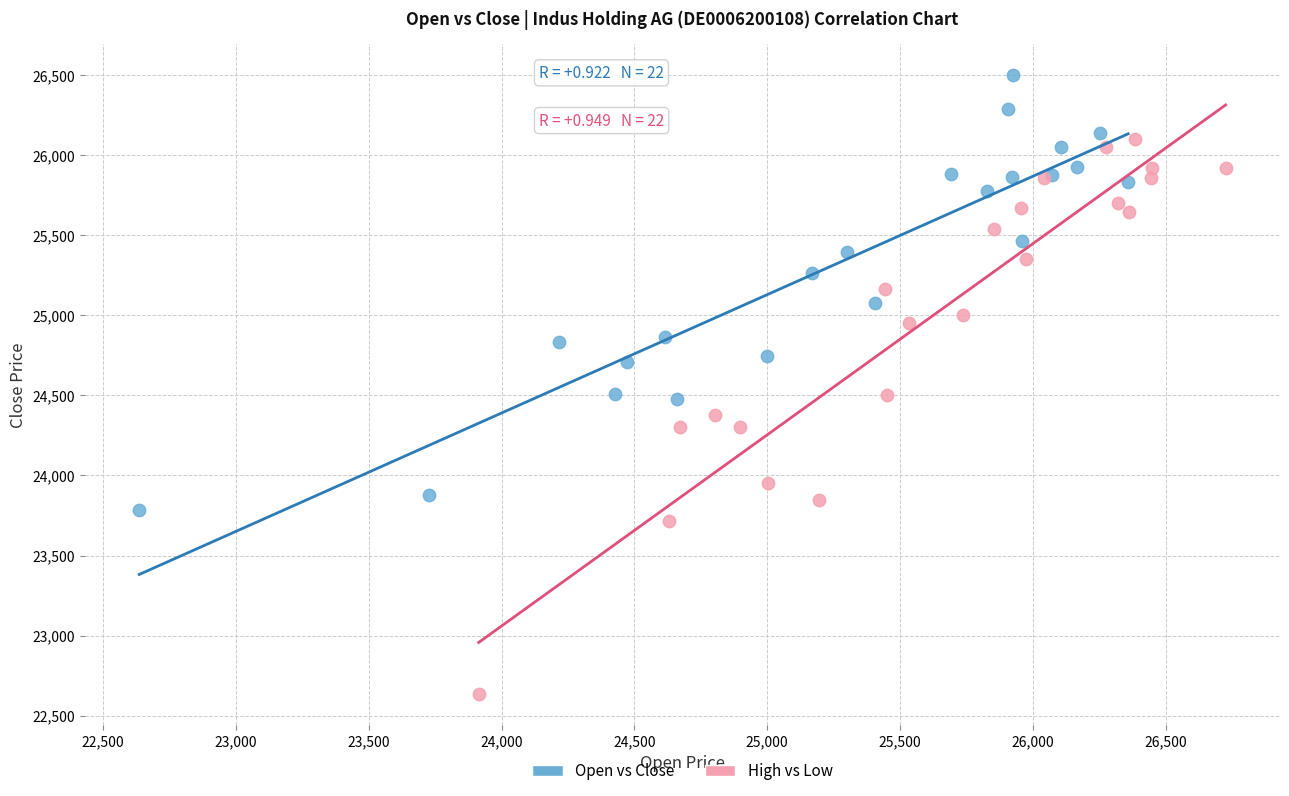

Which series has the widest spread of Y values?

High vs Low